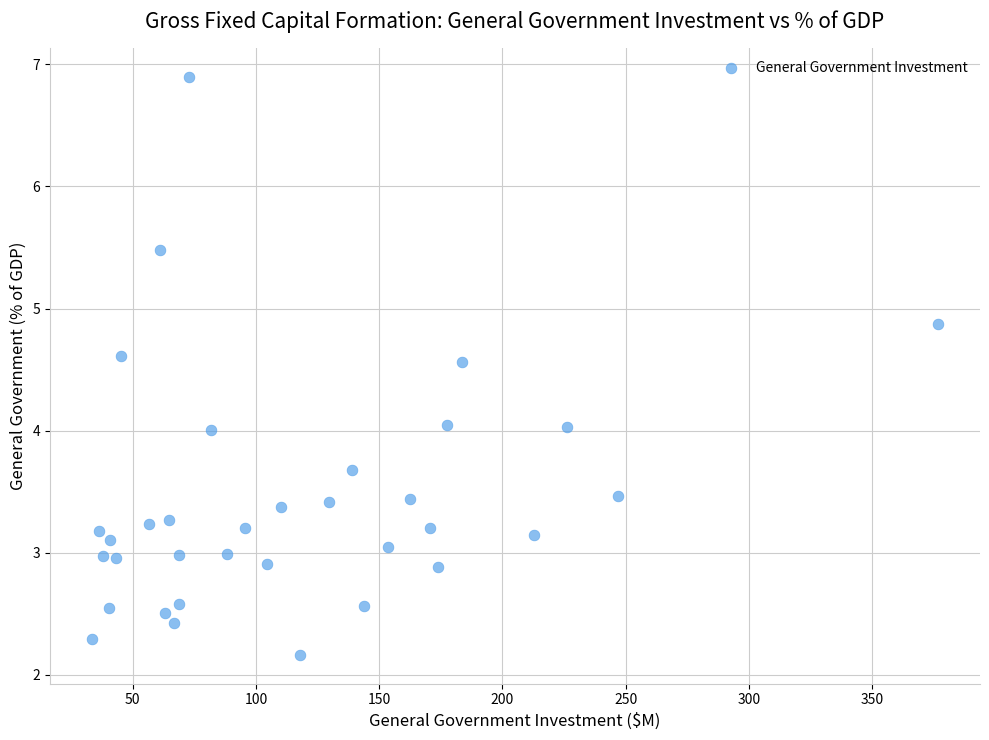

What is the range of Y values (max minus min)?

4.7